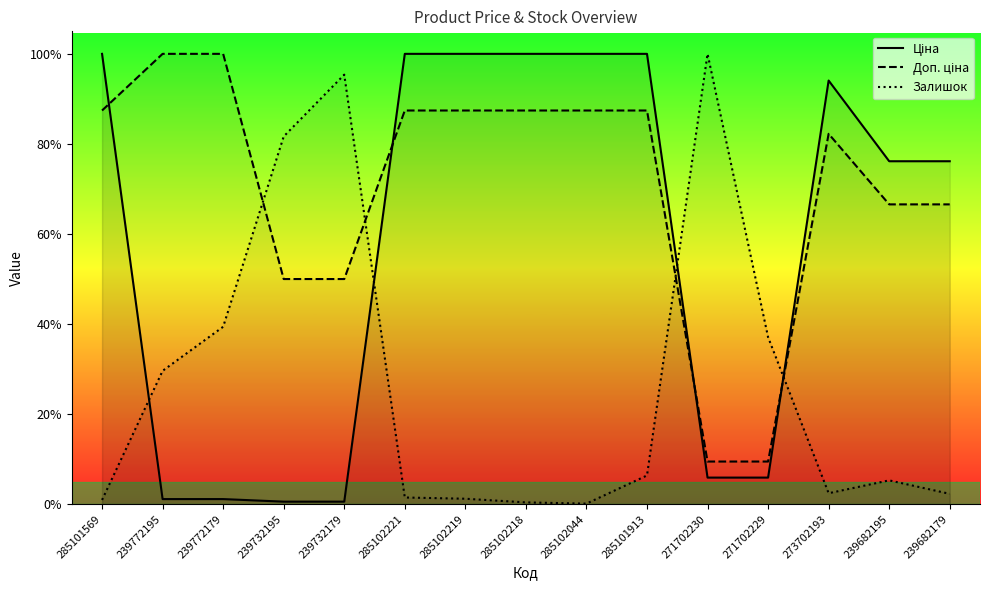

List the series in order of their peak value, highest first.

Ціна, Доп. ціна, Залишок